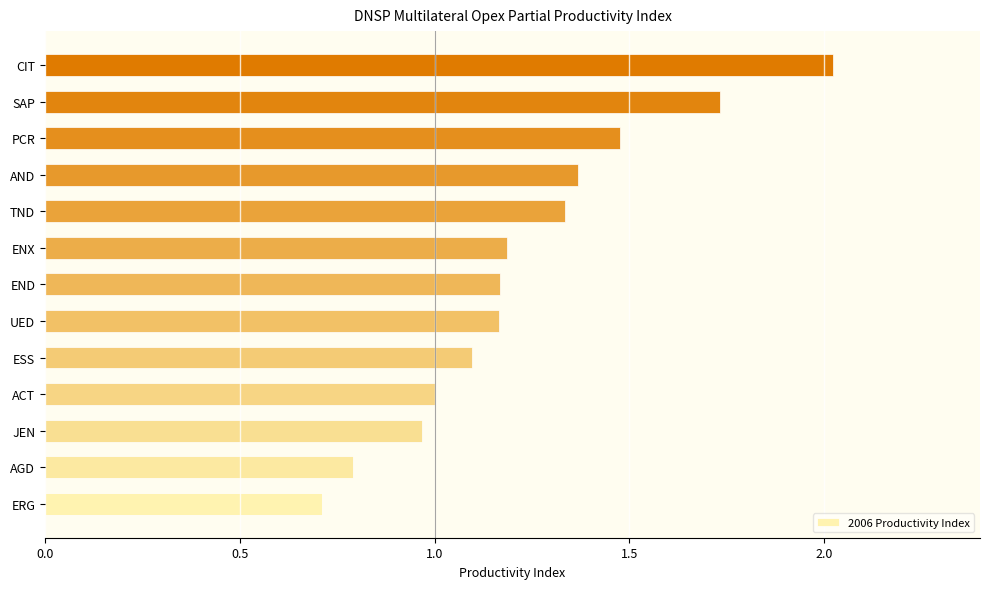

What is the greatest value displayed?

2.0